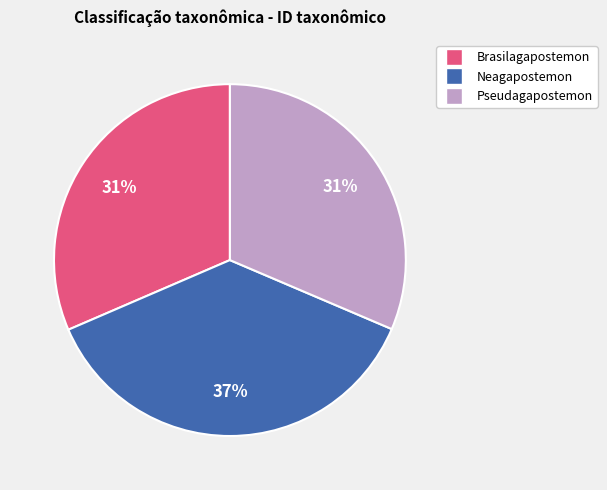

To the nearest percent, what is the average slice percentage?

33%